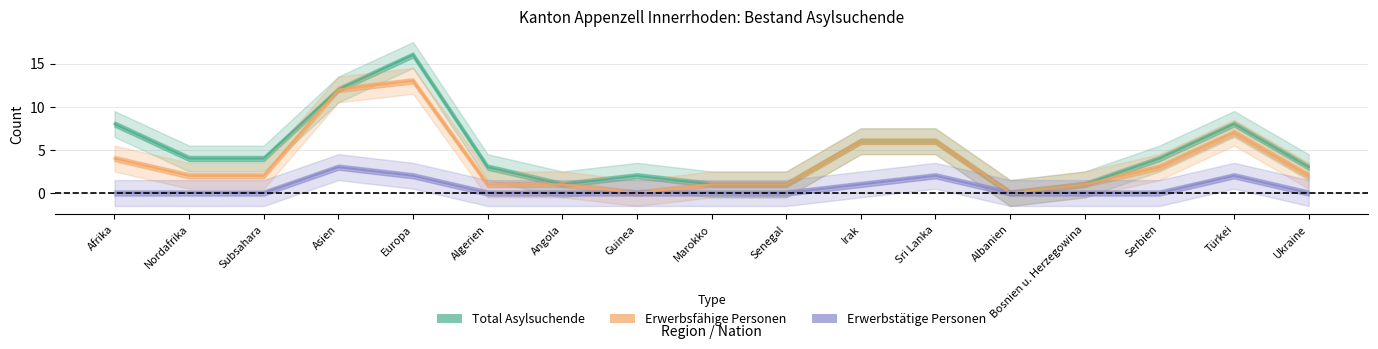

What is the average value of the Erwerbstätige Personen series?

1